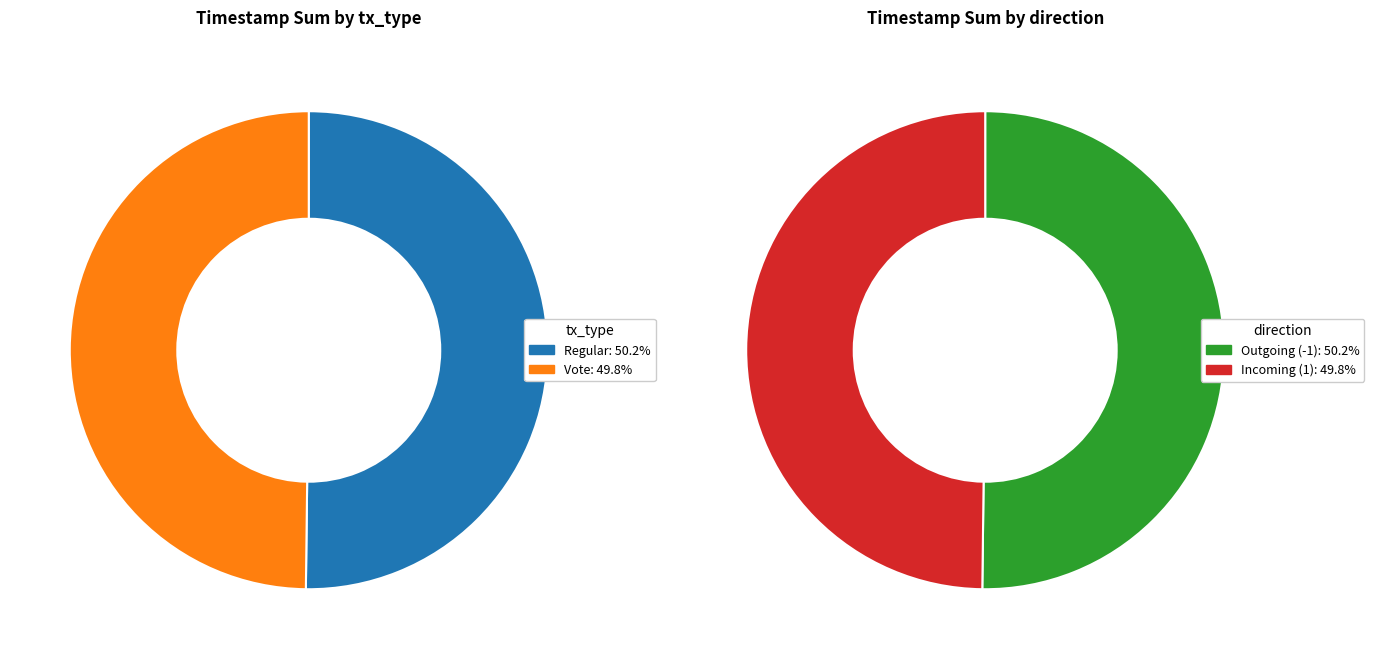

Count the number of slices in the pie.

2